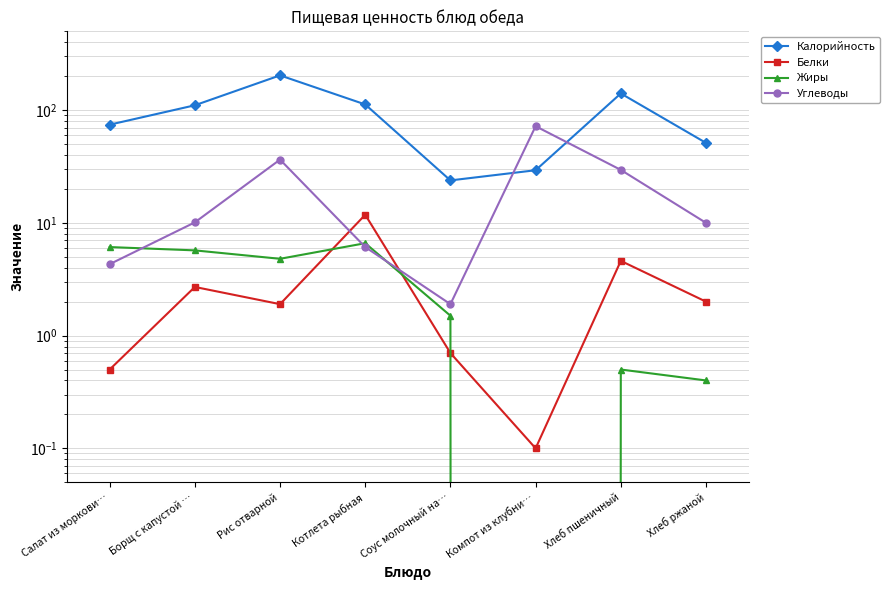

Rank the series by their maximum value, from lowest to highest.

Жиры, Белки, Углеводы, Калорийность